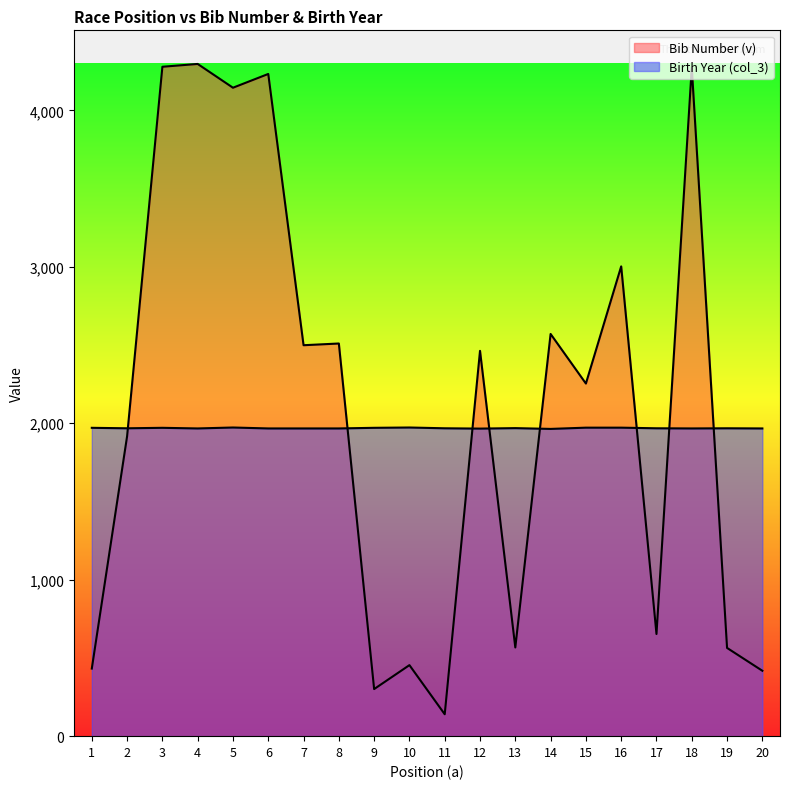

What is the value of the Bib Number (v) point at the 16th from the left?

3003